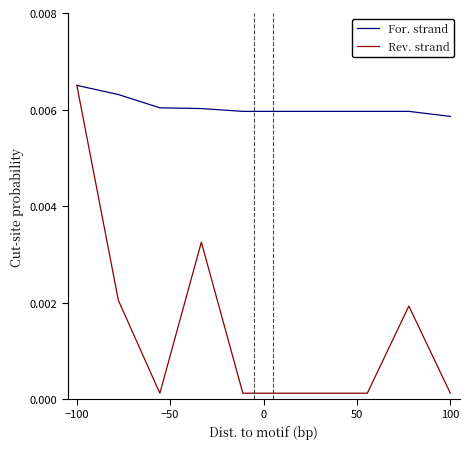

List the series in order of their overall mean, highest first.

For. strand, Rev. strand